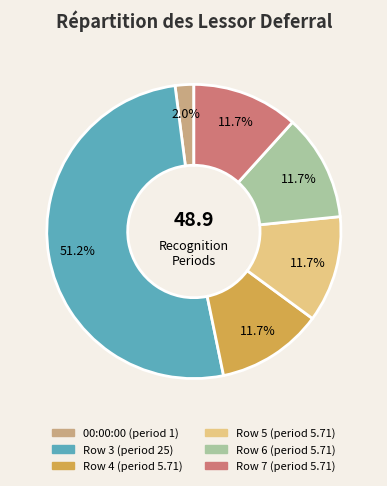

Count the number of slices in the pie.

6